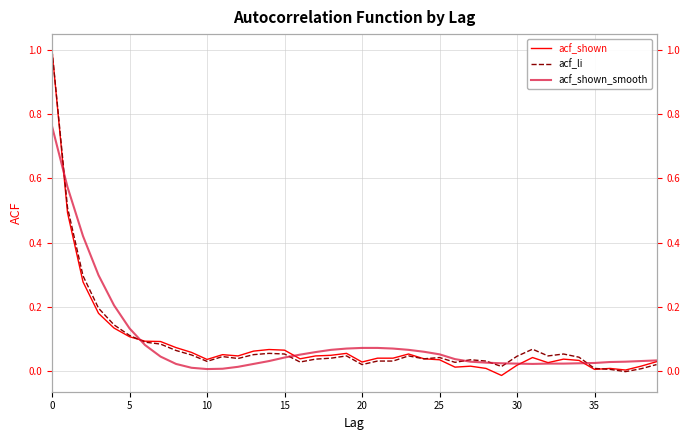

Is it true that acf_li equals 0.0 at 38?

False